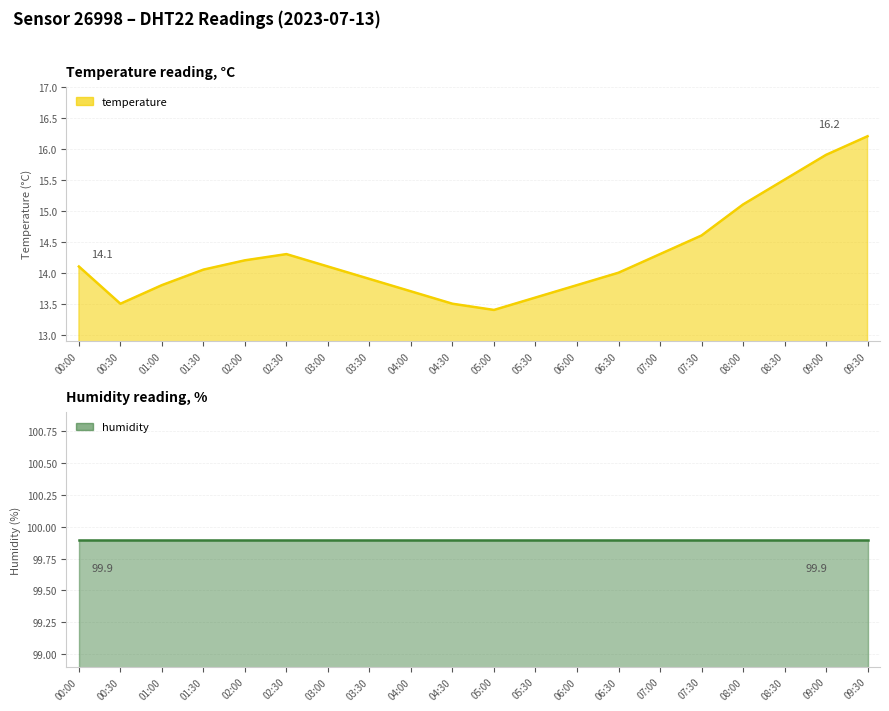

What is the label of the 8th point from the right?

06:00